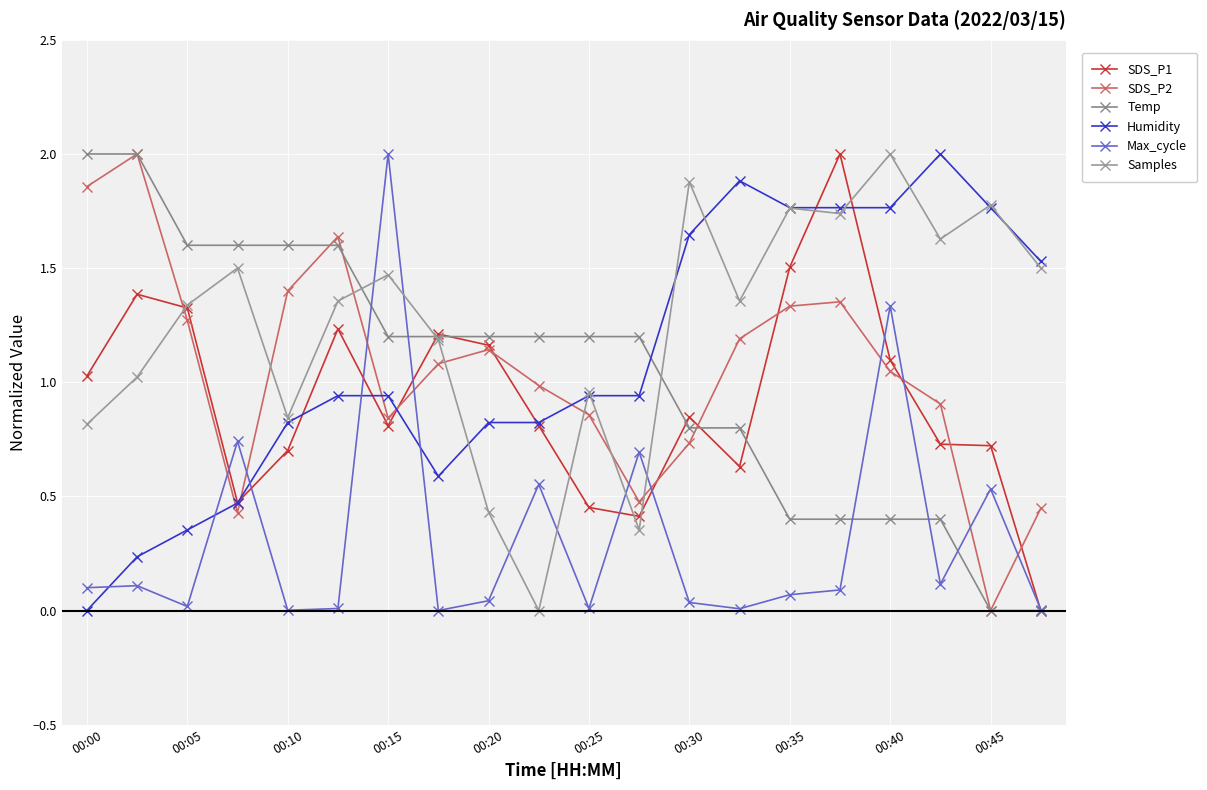

What is the label of the 20th point from the right?

00:00